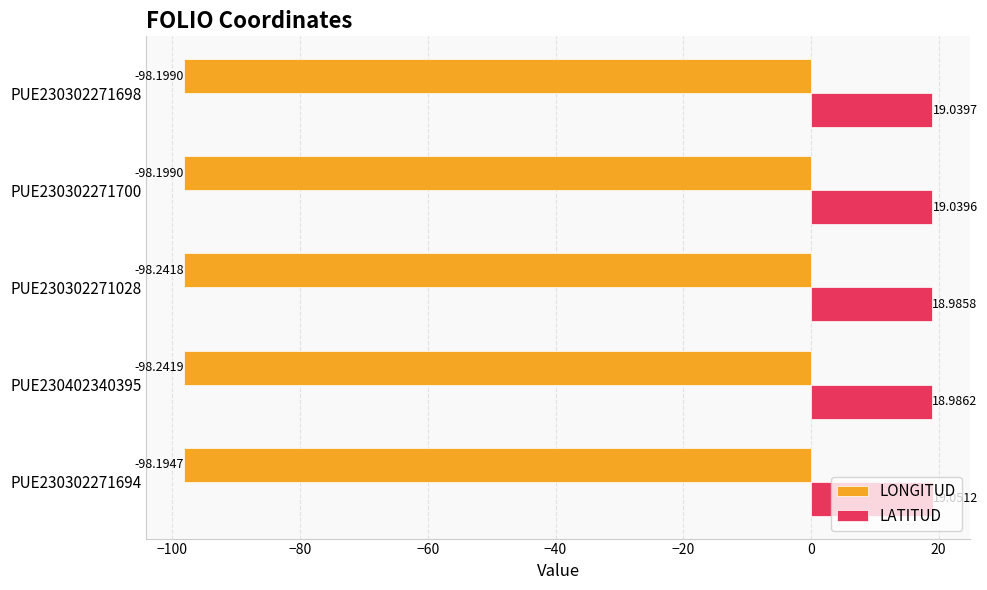

Between PUE230402340395 and PUE230302271700, which series saw the biggest shift?

LATITUD